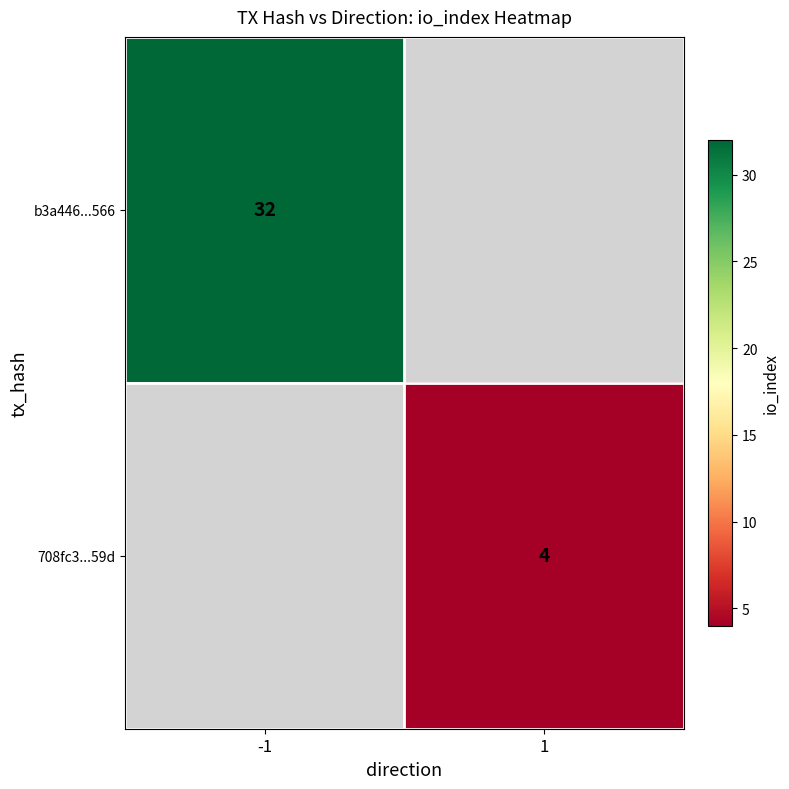

Is the value of b3a446...566 at -1 greater than the value of 708fc3...59d at 1?

Yes